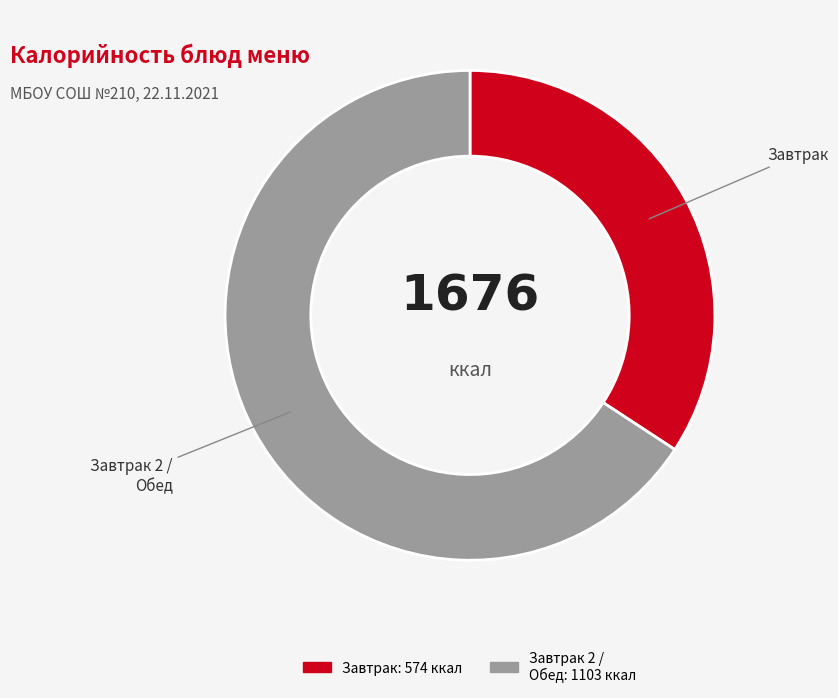

Is the sum of Завтрак 2 / Обед and Завтрак greater than half?

Yes